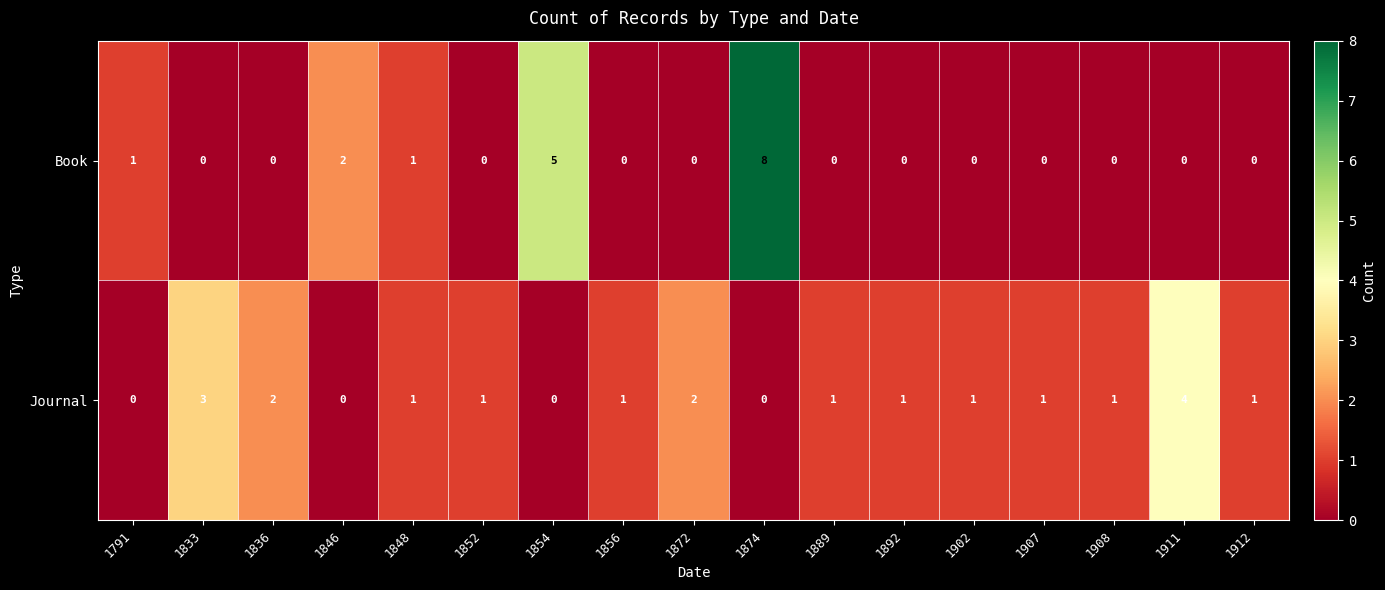

What is the spread (max minus min) of values at 1833?

3